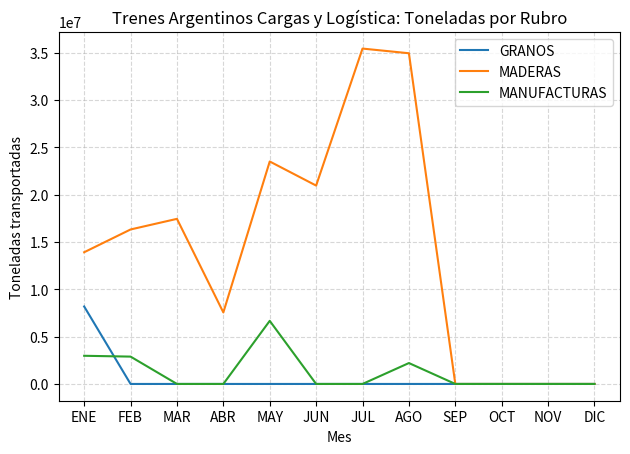

Between MAR and MAY, which series saw the biggest shift?

MANUFACTURAS